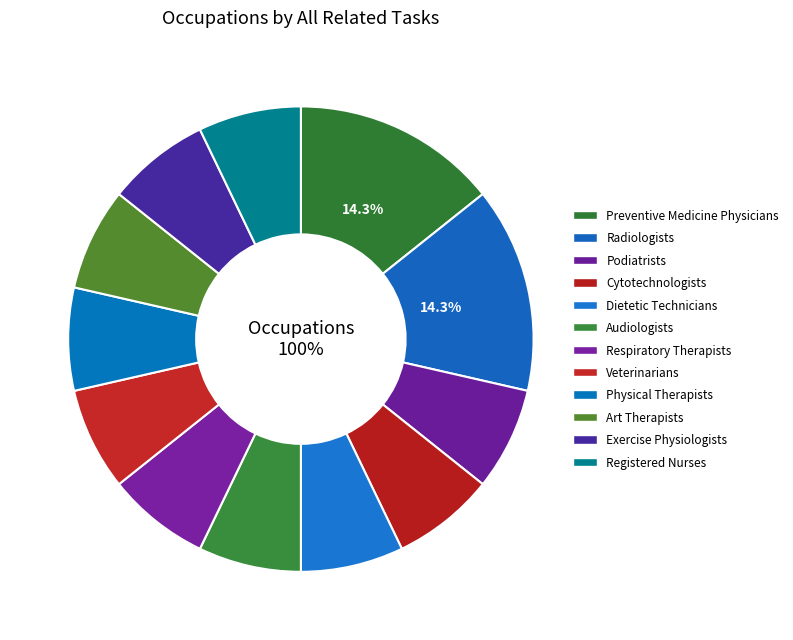

How many segments does this pie chart have?

12